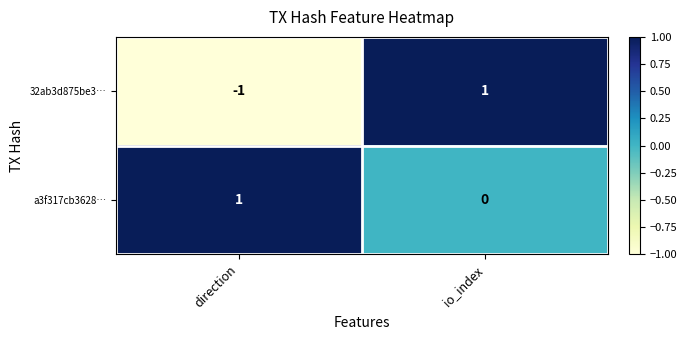

True or false: a3f317cb3628… has a value of 0 at io_index.

True